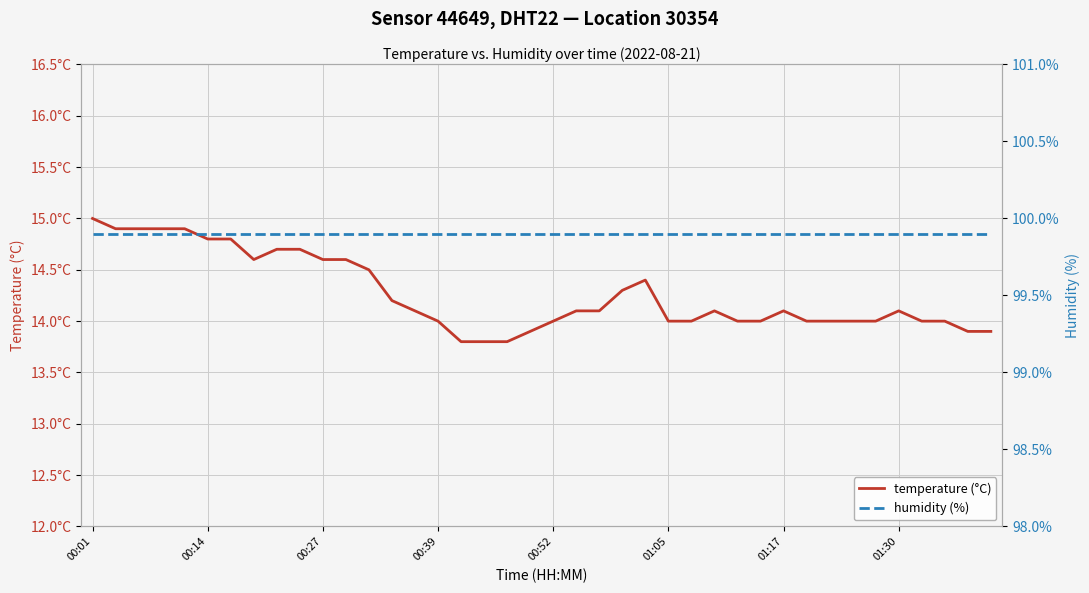

How many lines are shown in the chart?

2